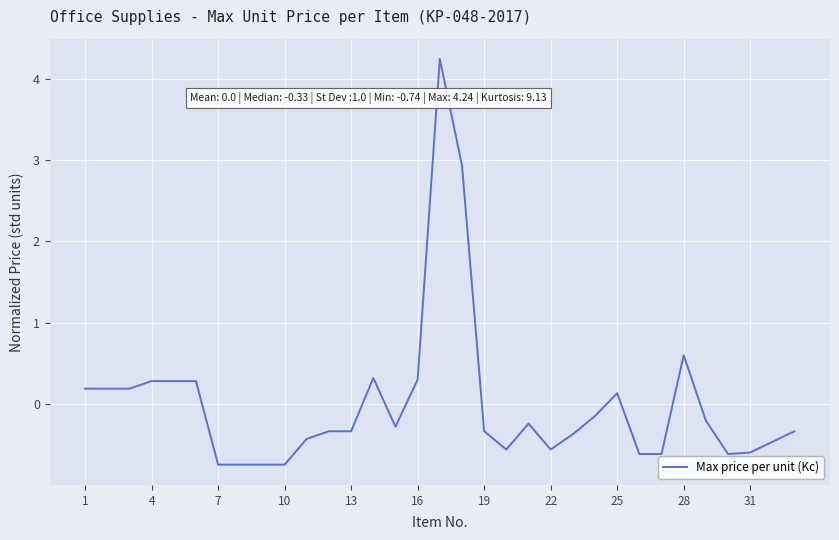

How many values are above zero?

12